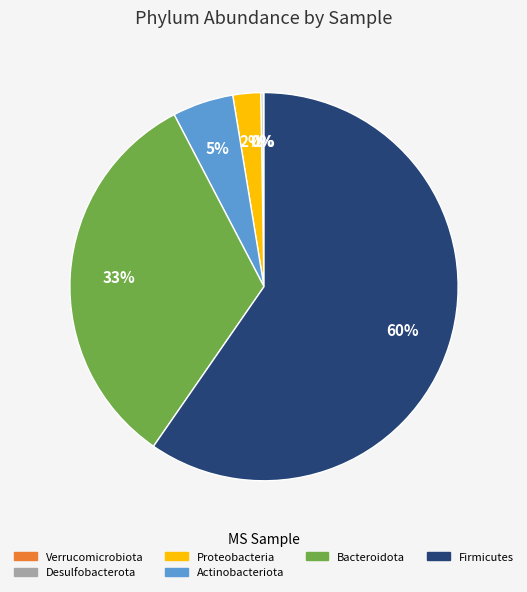

To the nearest percent, what is the average slice percentage?

17%